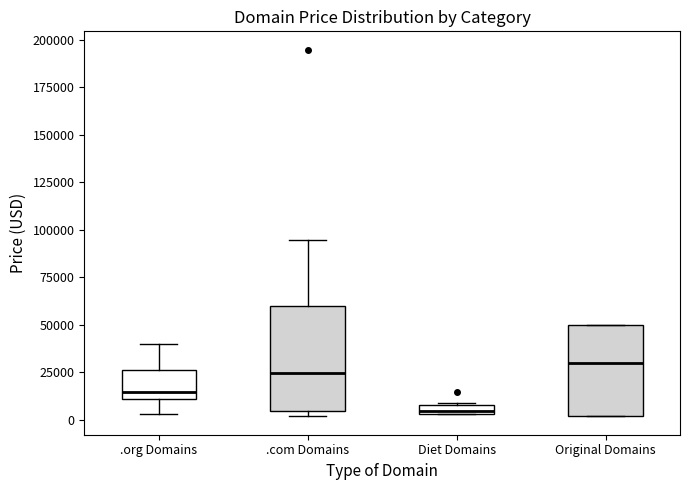

Which box is the tallest, from its lower edge to its upper edge?

.com Domains